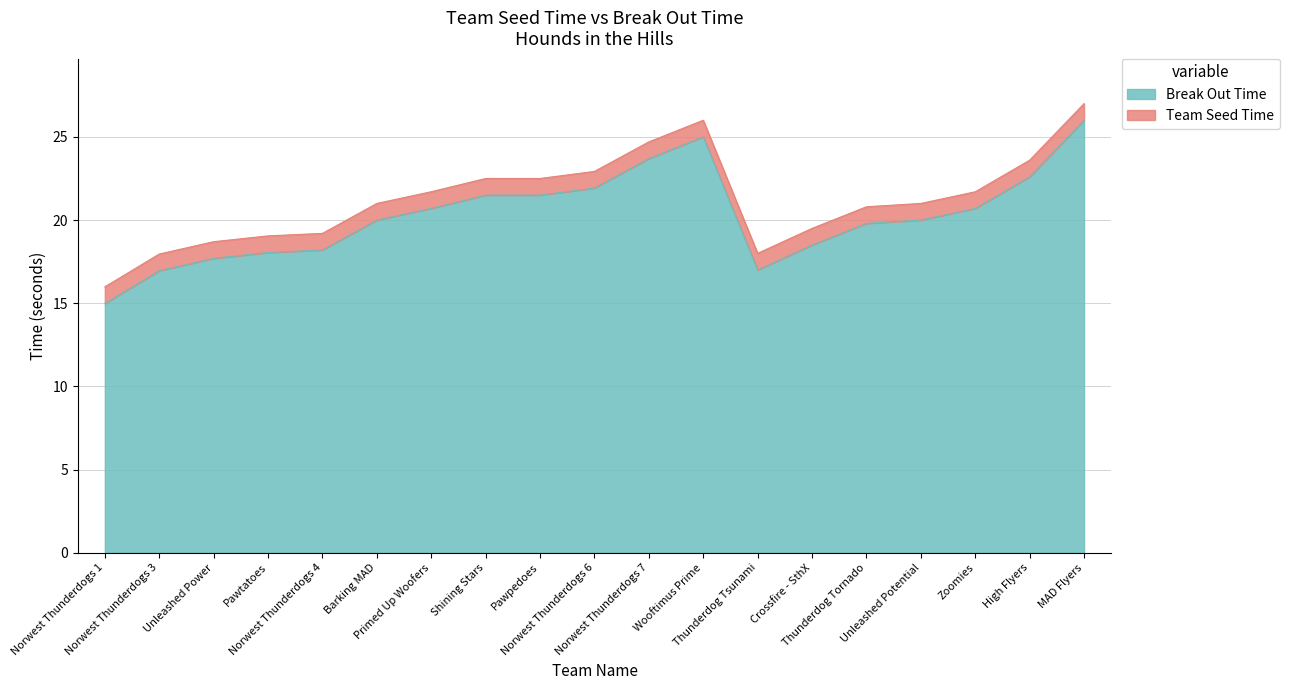

The value of Break Out Time at Wooftimus Prime is 25.0. True or false?

True